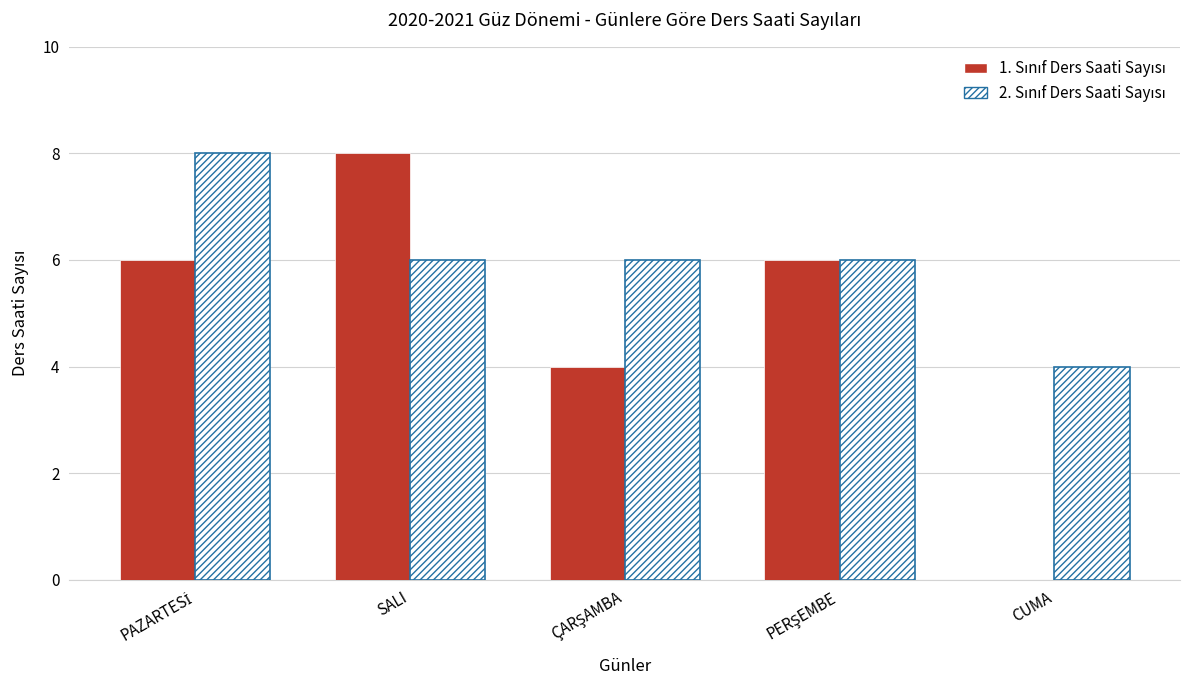

What is the difference between the 1. Sınıf Ders Saati Sayısı values at SALI and PAZARTESİ?

2